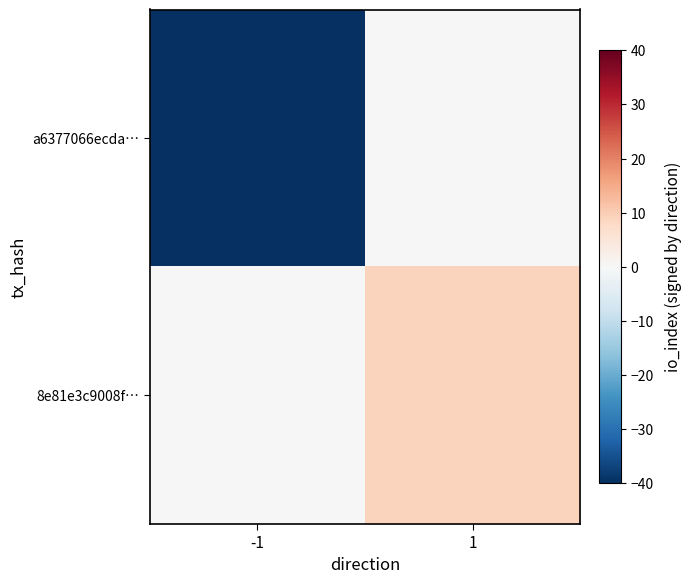

Reading right to left, extract all data points from this chart.

a6377066ecda…: 1=0	-1=-40
8e81e3c9008f…: 1=9	-1=0